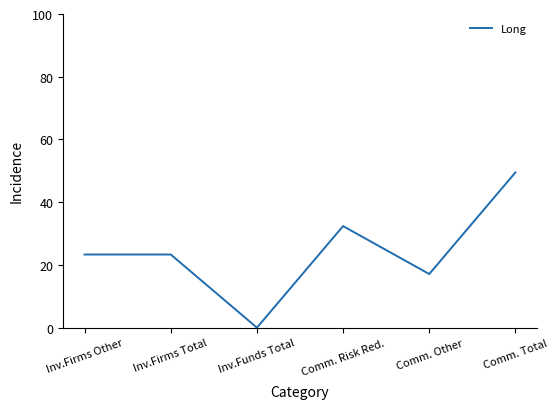

What is the approximate value at Comm. Risk Red.?

32.4